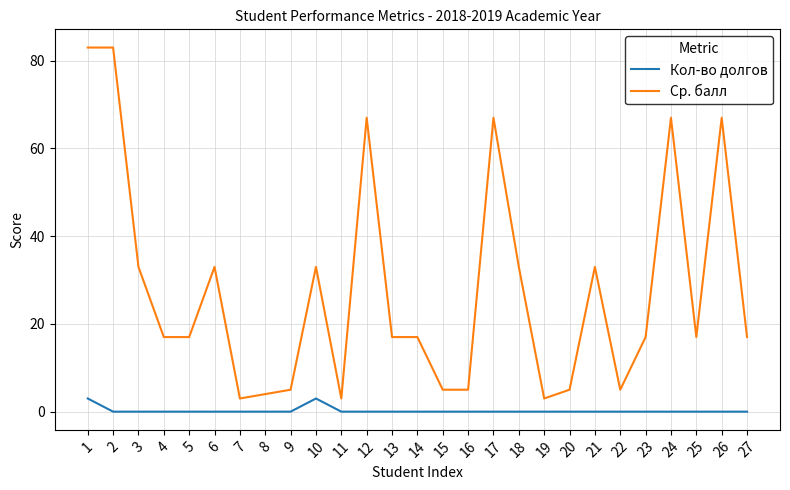

Is the value of Ср. балл at 17 greater than the value of Кол-во долгов at 19?

Yes